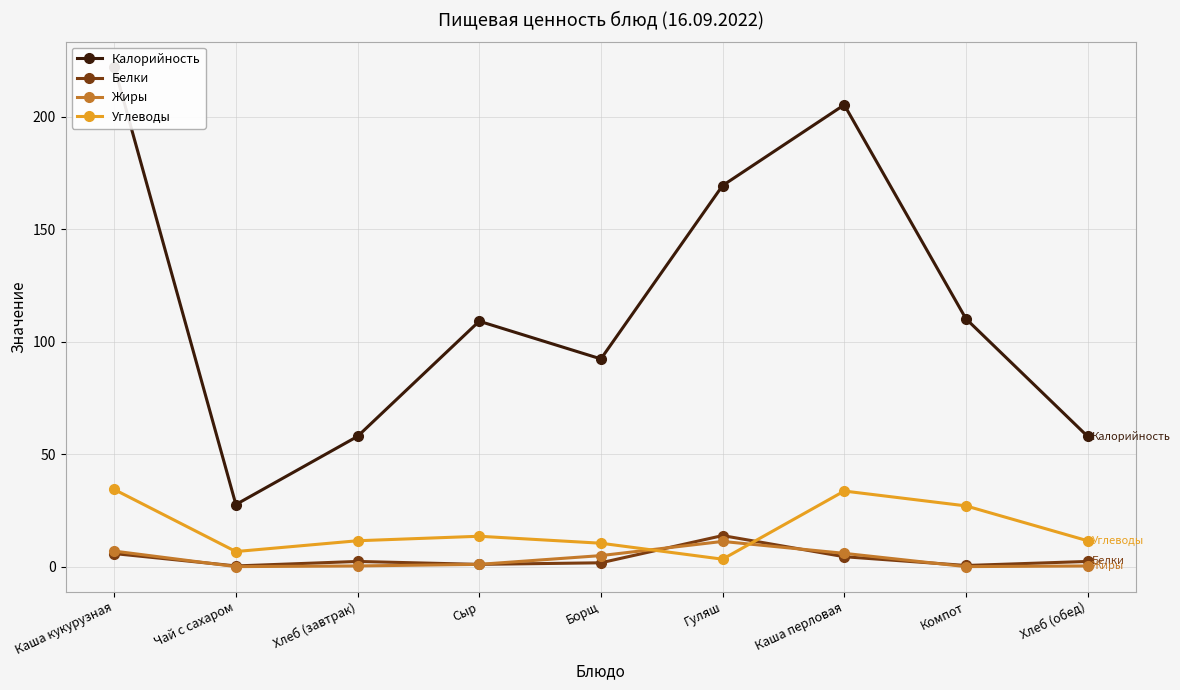

At which label is Жиры closest to 5?

Борщ